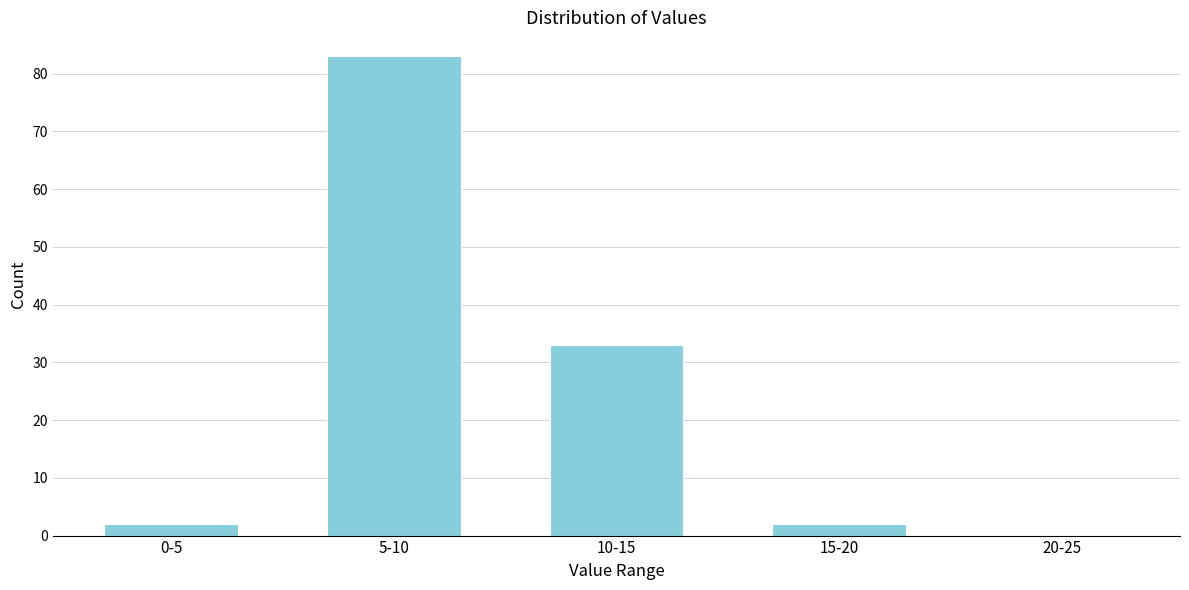

Reading left to right, extract all data points from this chart.

0-5=2	5-10=83	10-15=33	15-20=2	20-25=0